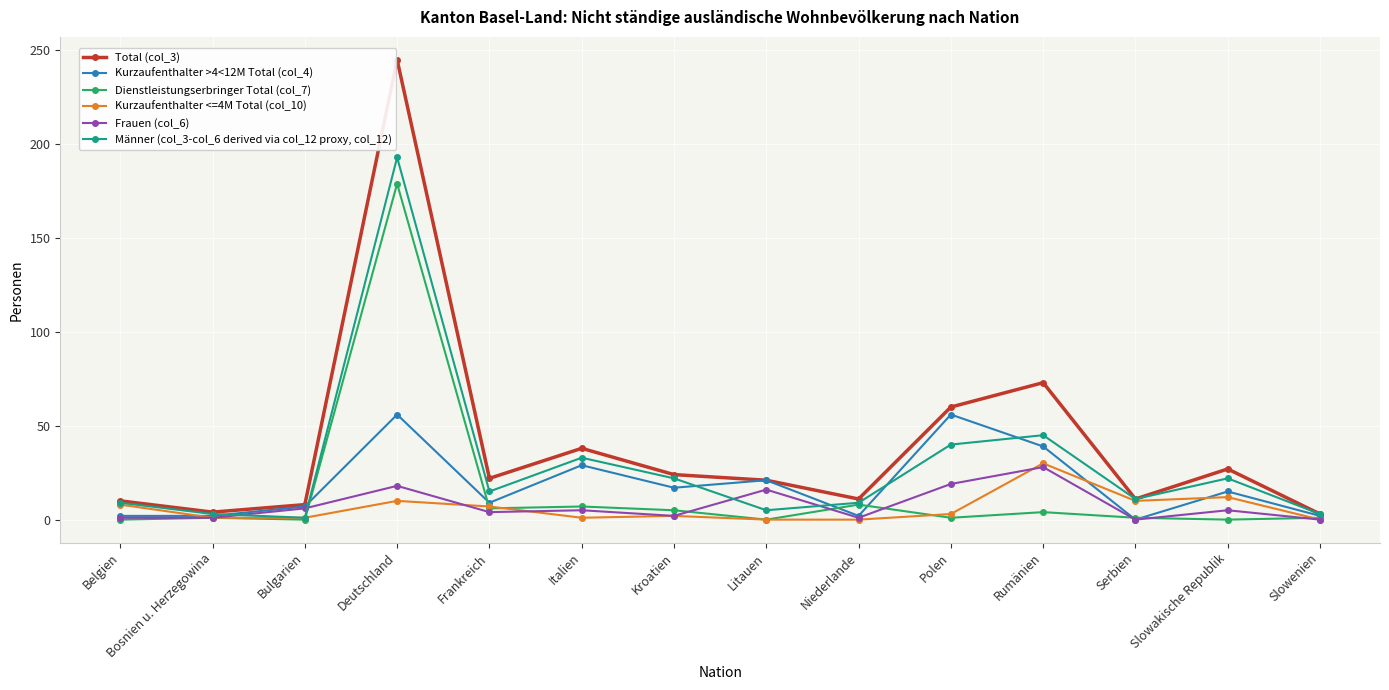

At which category is the sum across all series the highest?

Deutschland